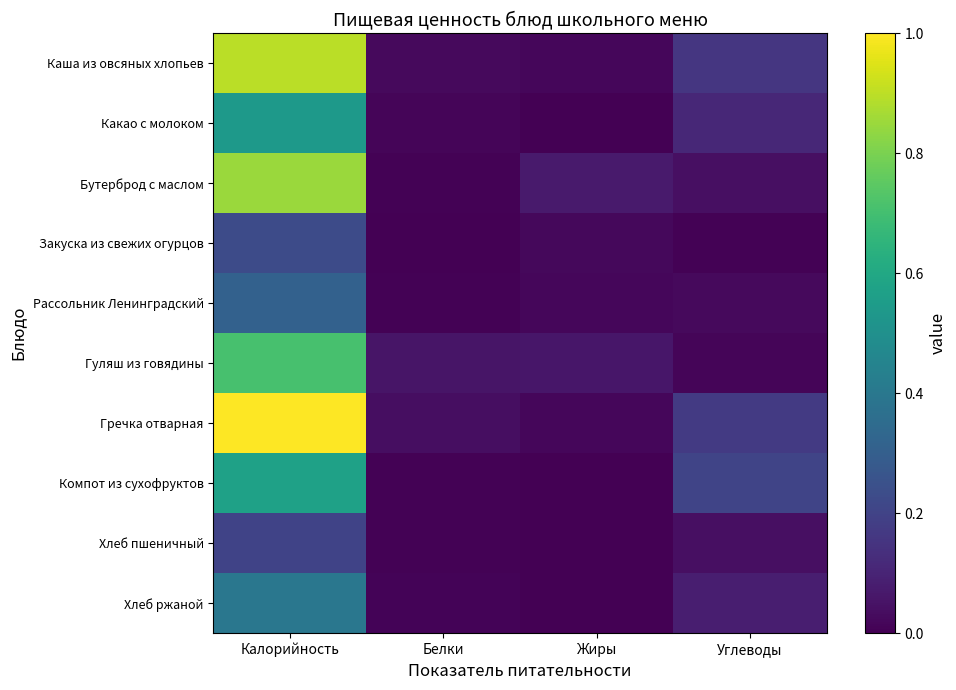

Between Калорийность and Углеводы, which series saw the biggest shift?

Гречка отварная